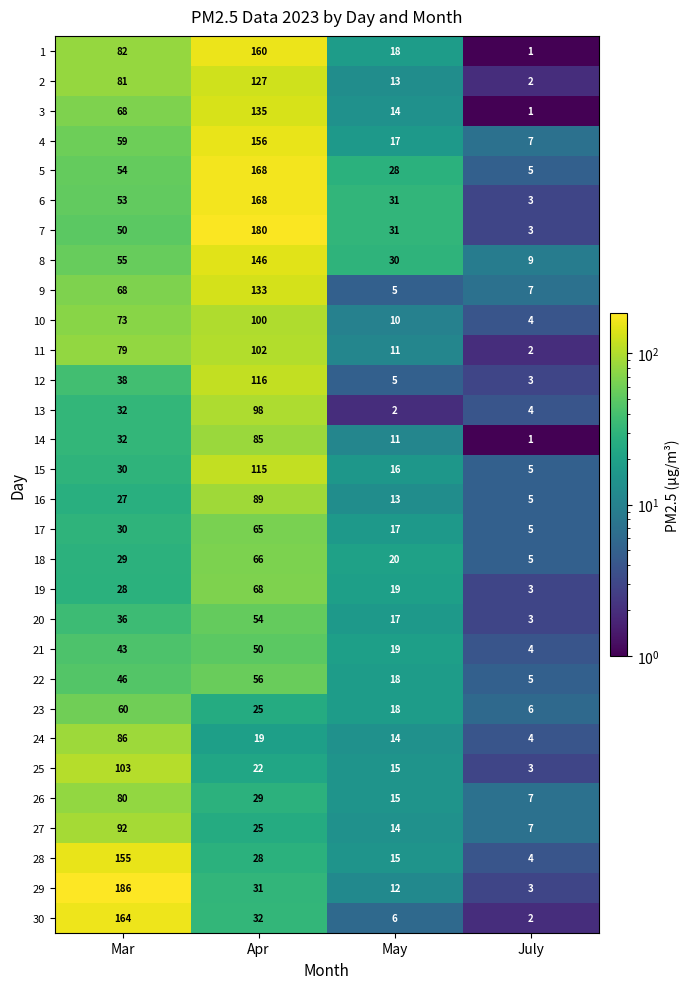

Which series has the largest total across all categories?

7